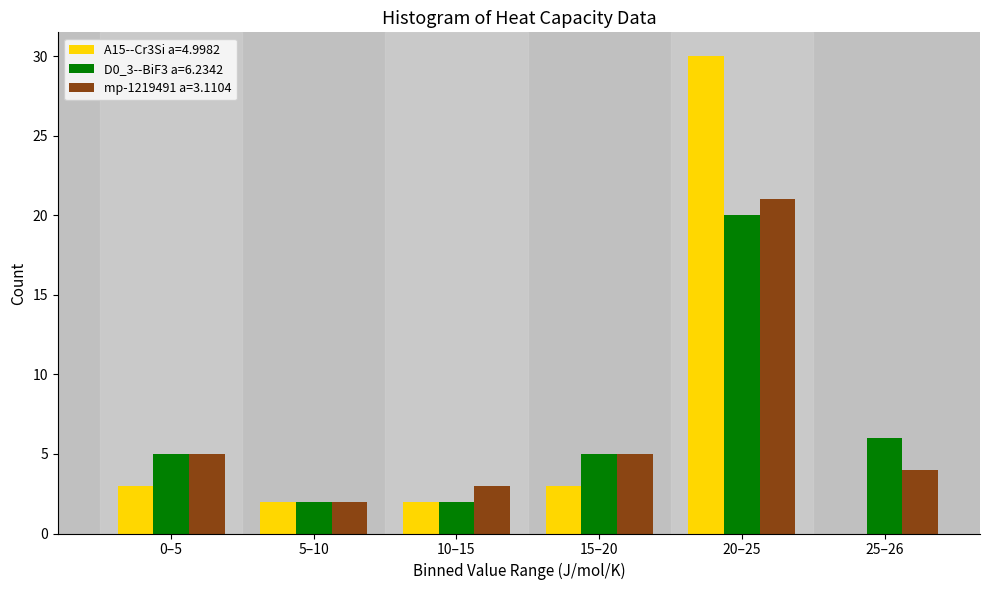

Reading right to left, extract all data points from this chart.

A15--Cr3Si a=4.9982: 0	30	3	2	2	3
D0_3--BiF3 a=6.2342: 6	20	5	2	2	5
mp-1219491 a=3.1104: 4	21	5	3	2	5